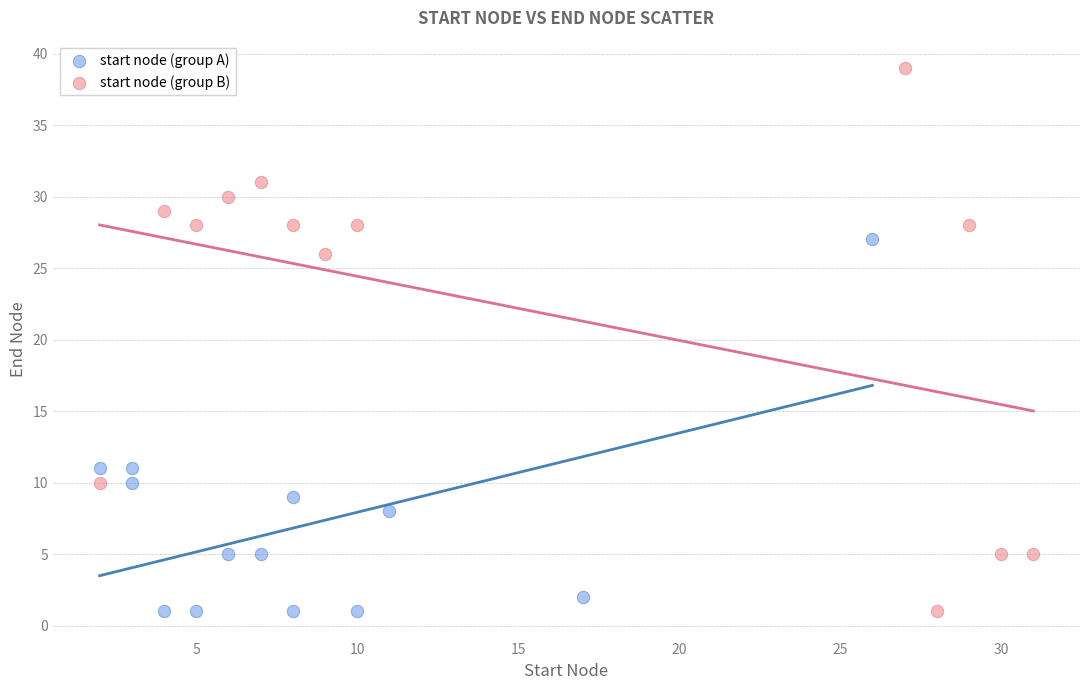

Which series has the largest Y range (max minus min)?

start node (group B)